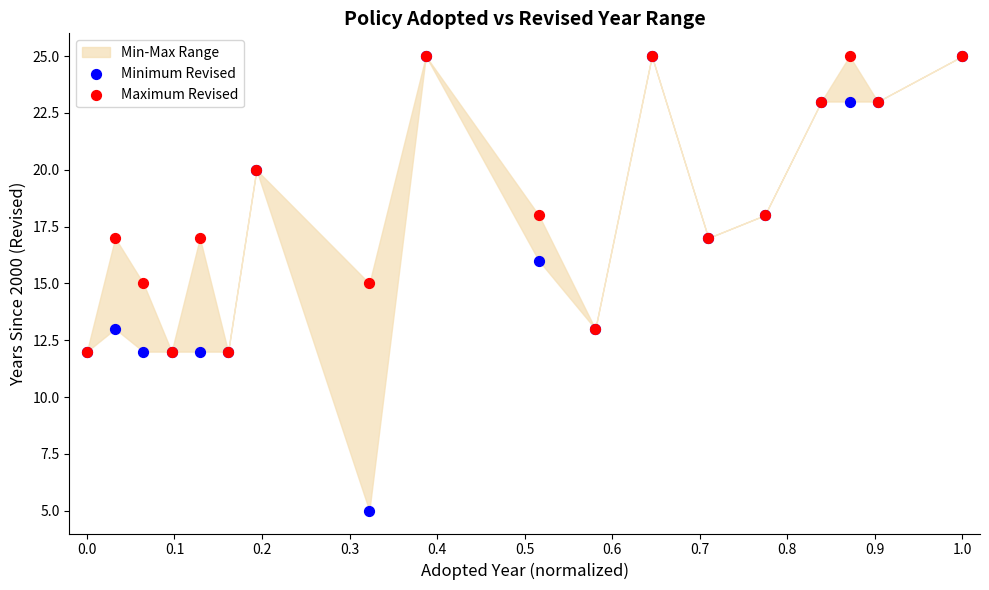

Which series has the largest Y range (max minus min)?

Minimum Revised